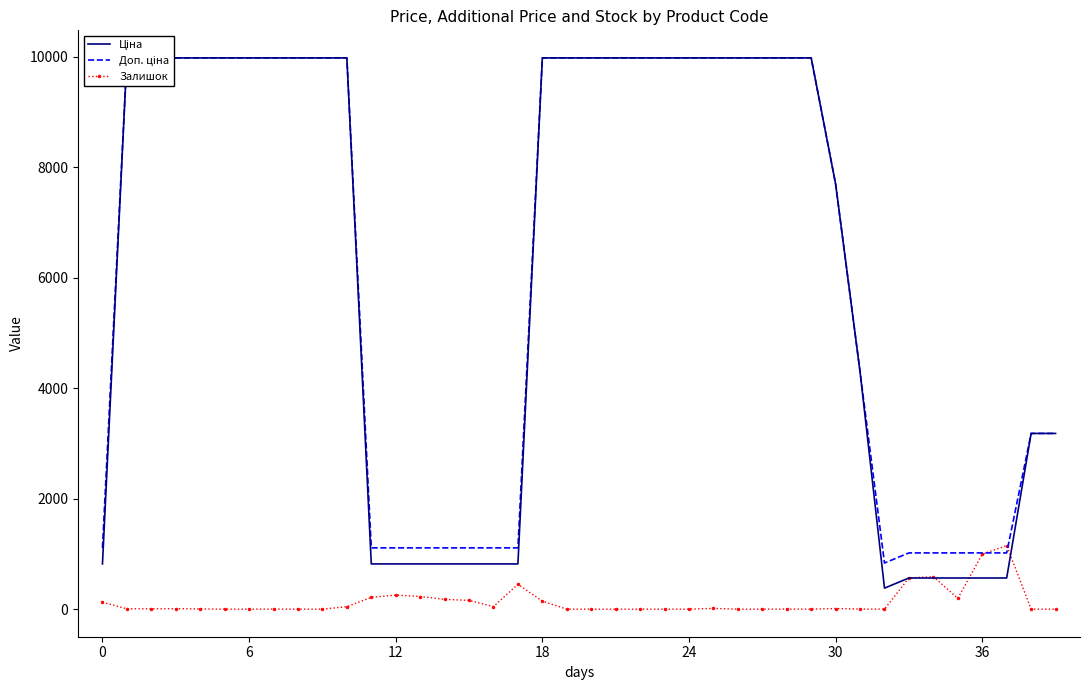

Which series has the largest total across all categories?

Доп. ціна